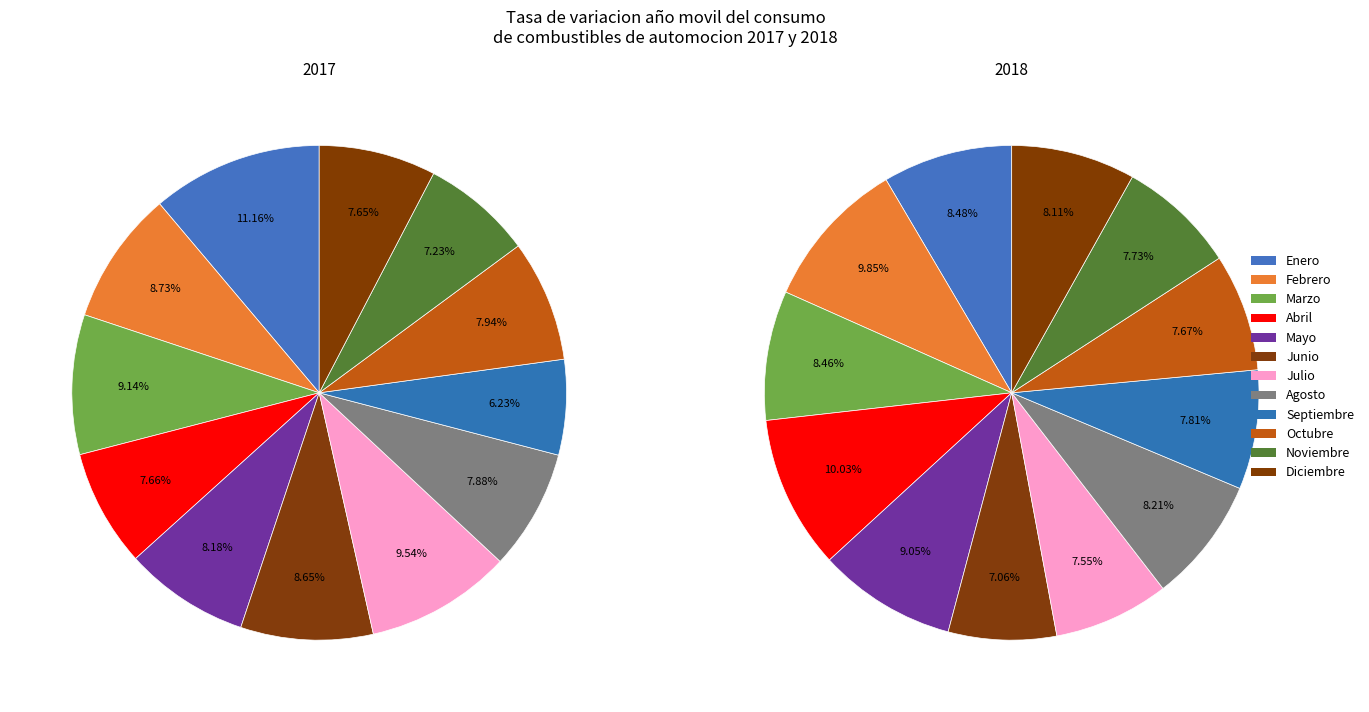

What is the largest slice in the pie chart?

Enero